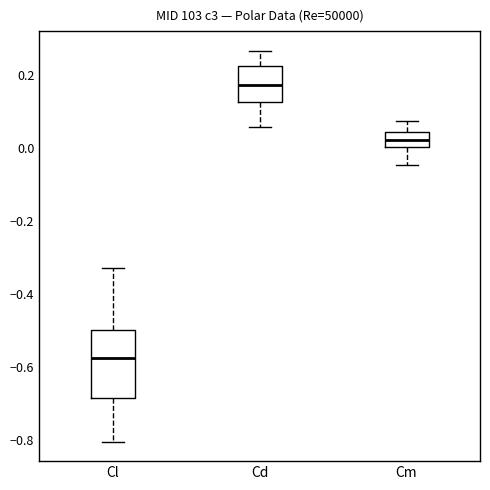

Where does the lower whisker of the box for Cd end on the y-axis? The values are not printed on the chart, so give them approximately, as read against the axis.

0.06